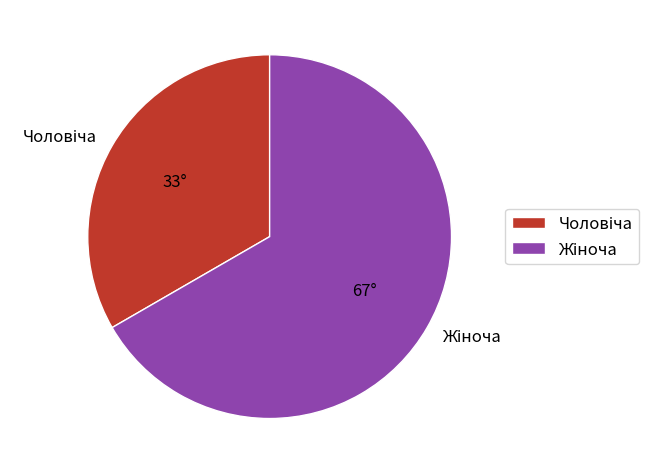

Is there a majority slice in this chart?

Yes